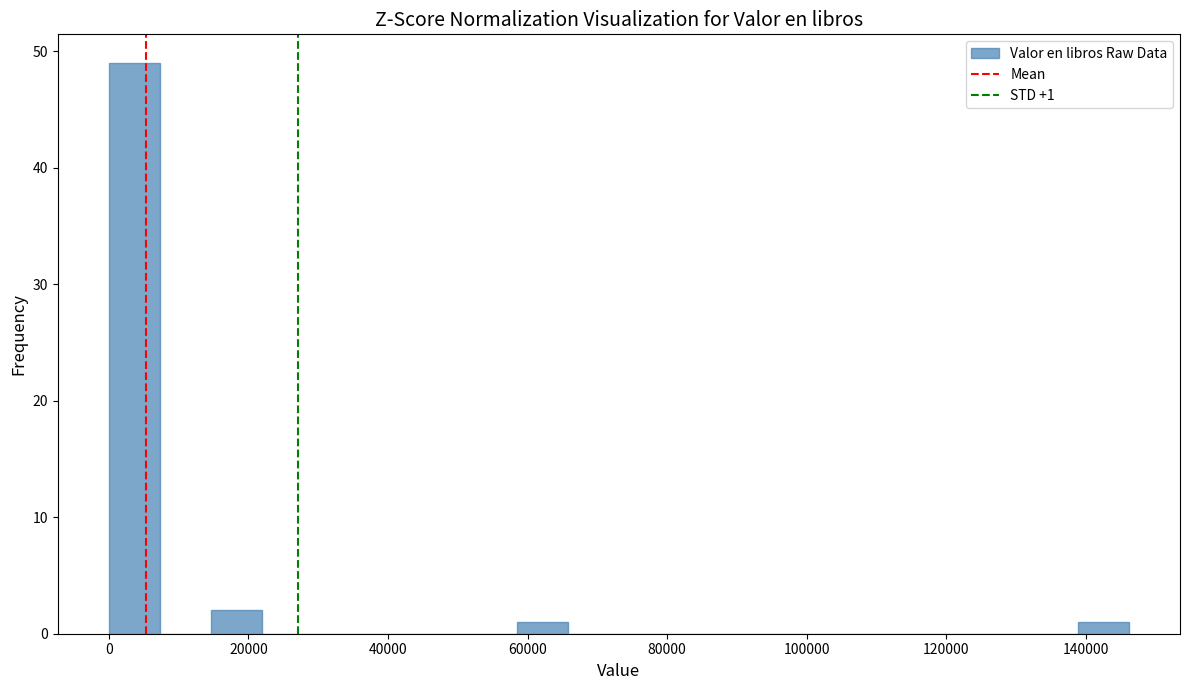

Around what value on the x-axis is the tallest bar? Give the approximate position of its centre, as read against the axis.

4000